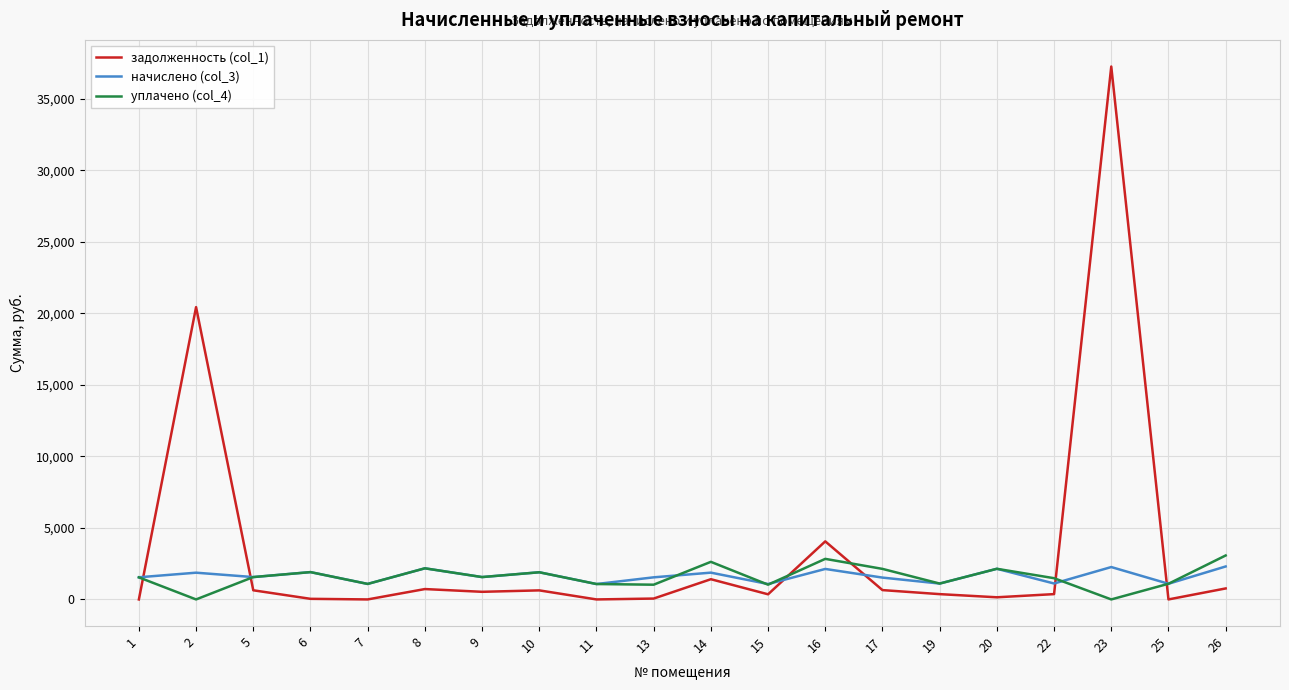

Where does the задолженность (col_1) series first go above 532?

2